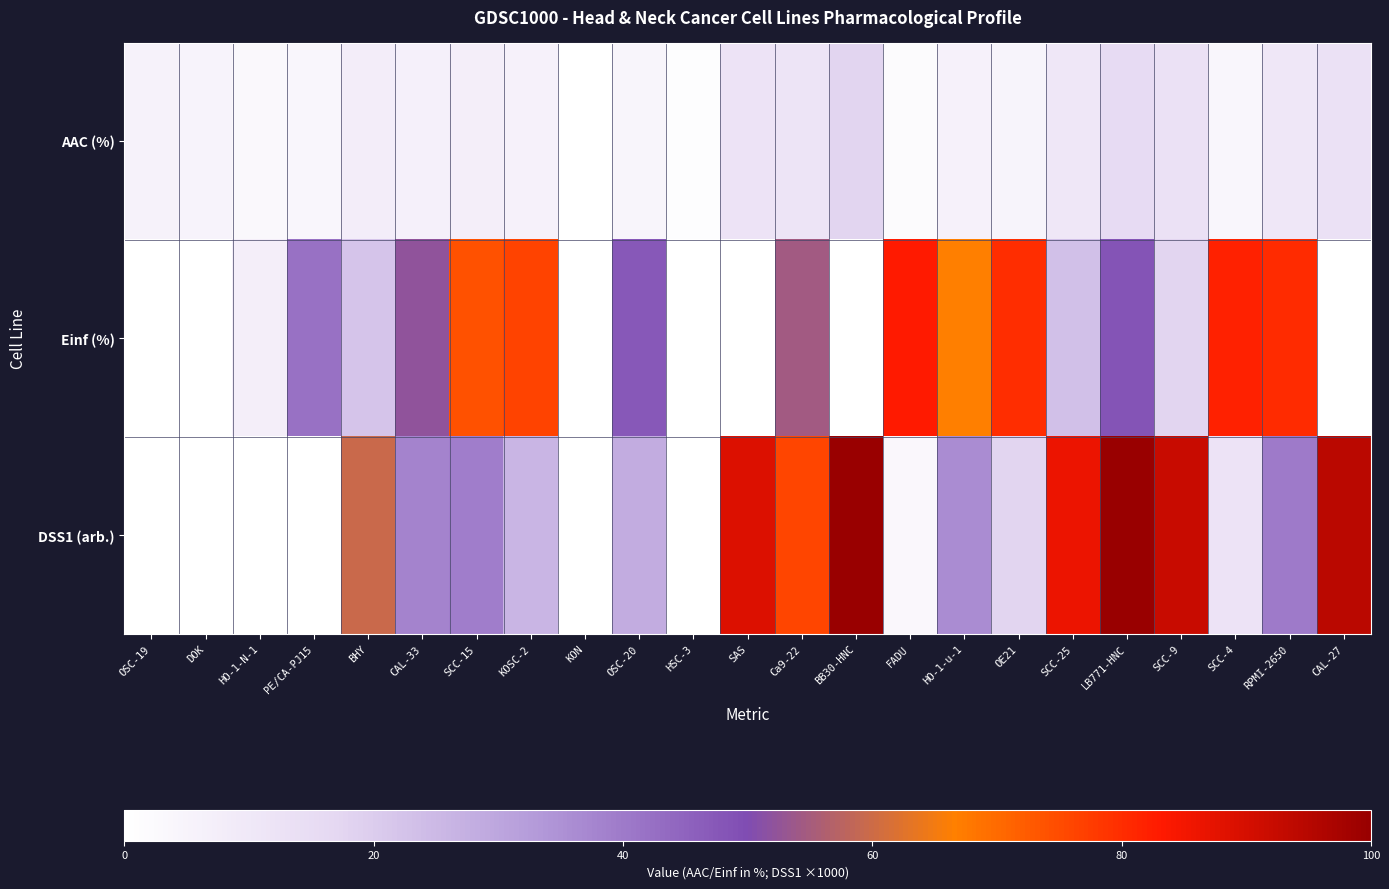

List the series in order of their peak value, highest first.

DSS1 (arb.), Einf (%), AAC (%)